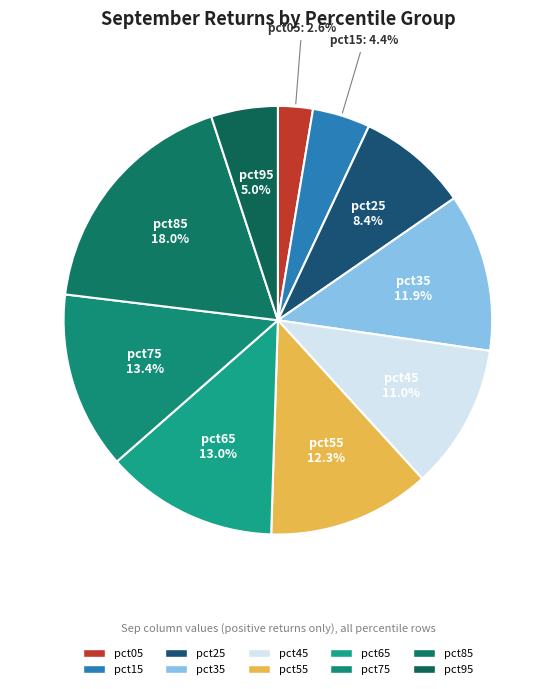

How many slices are in this pie chart?

10